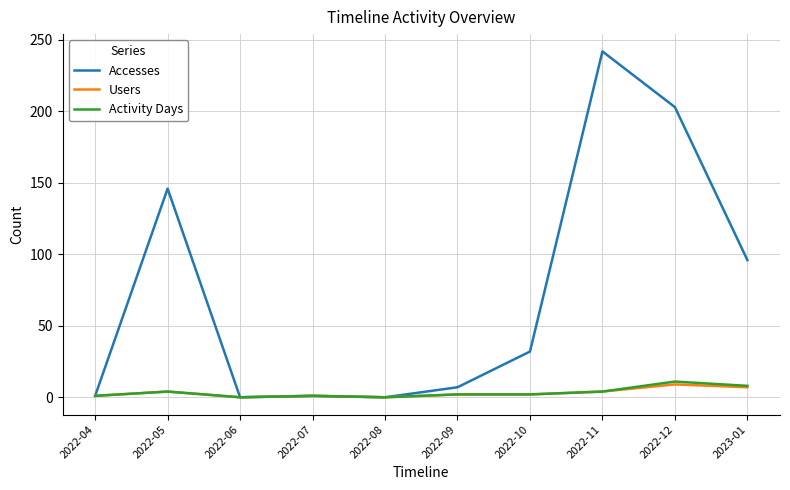

Between 2022-05 and 2022-12, which series saw the biggest shift?

Accesses